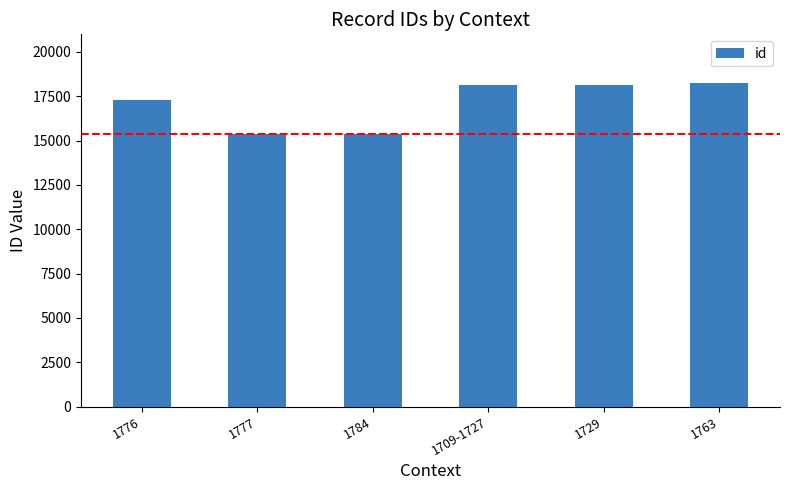

The value at 1763 is 6648.3. True or false?

False